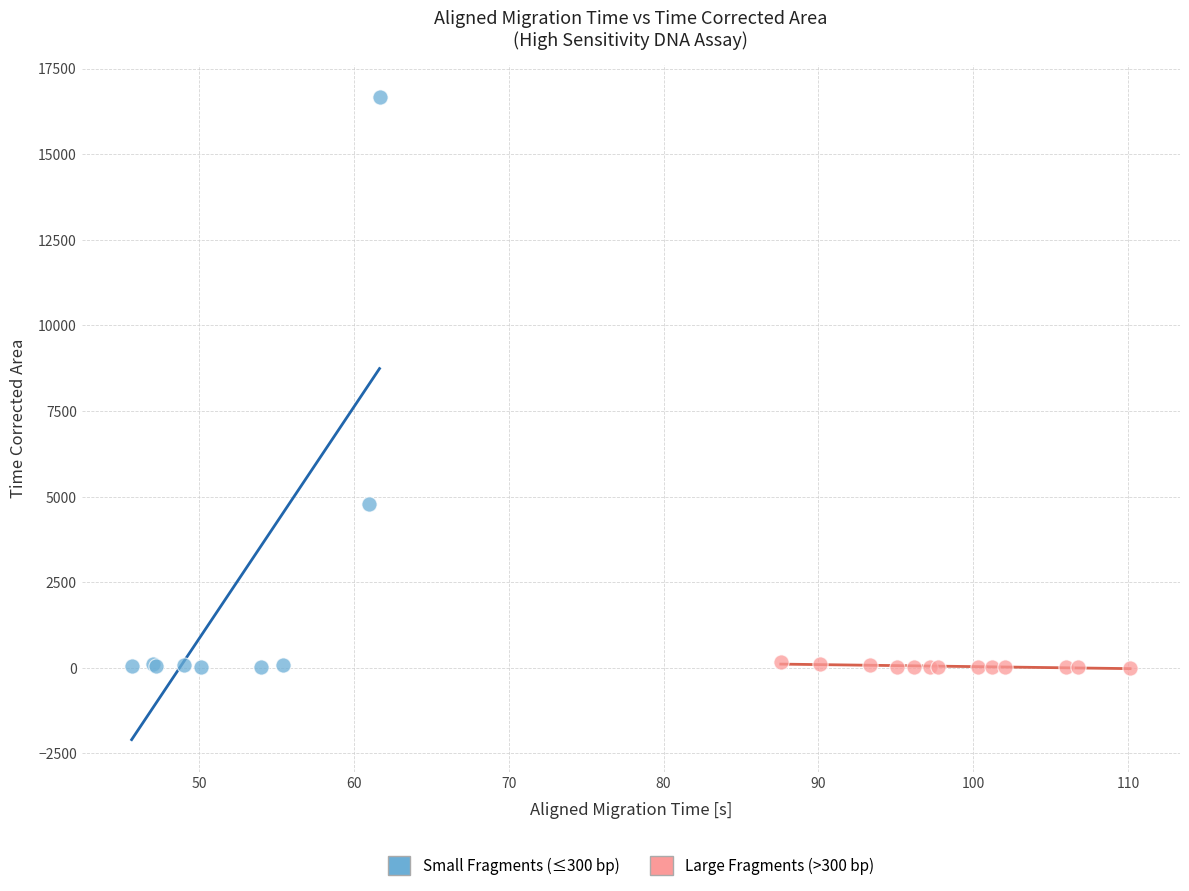

Which series contains the highest Y value?

Small Fragments (≤300 bp)